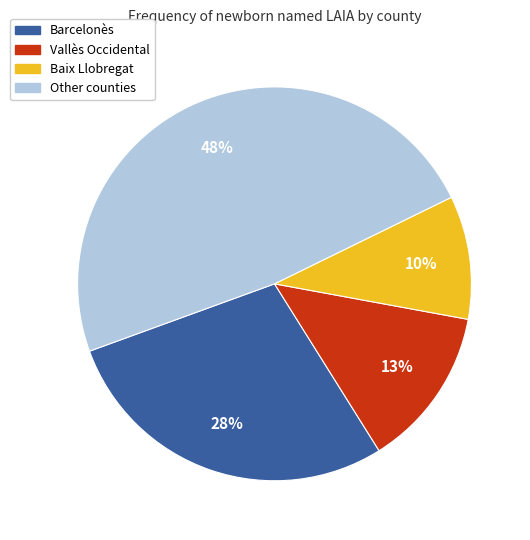

Does any single category account for the majority?

No